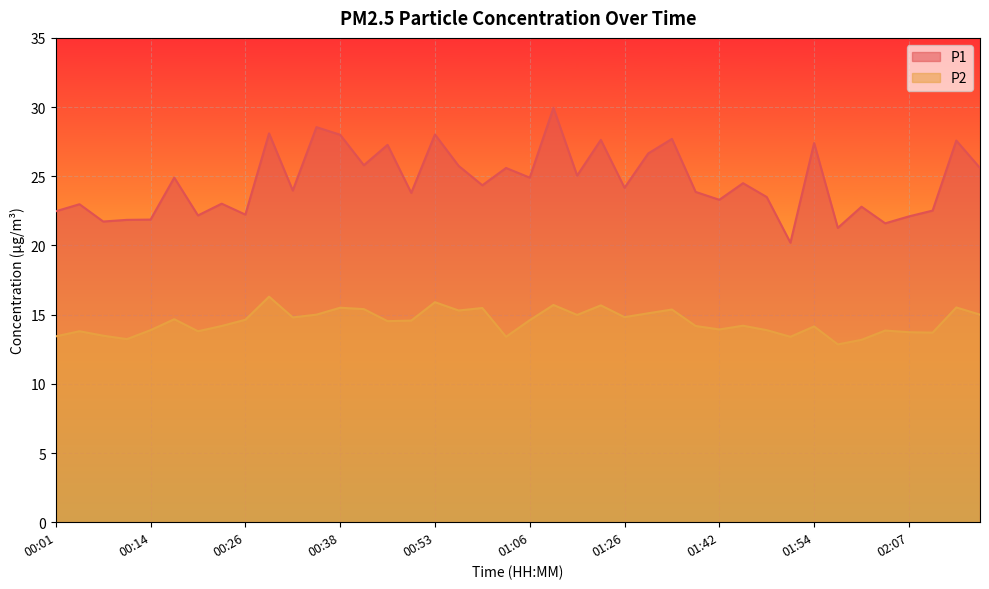

How many lines are shown in the chart?

2